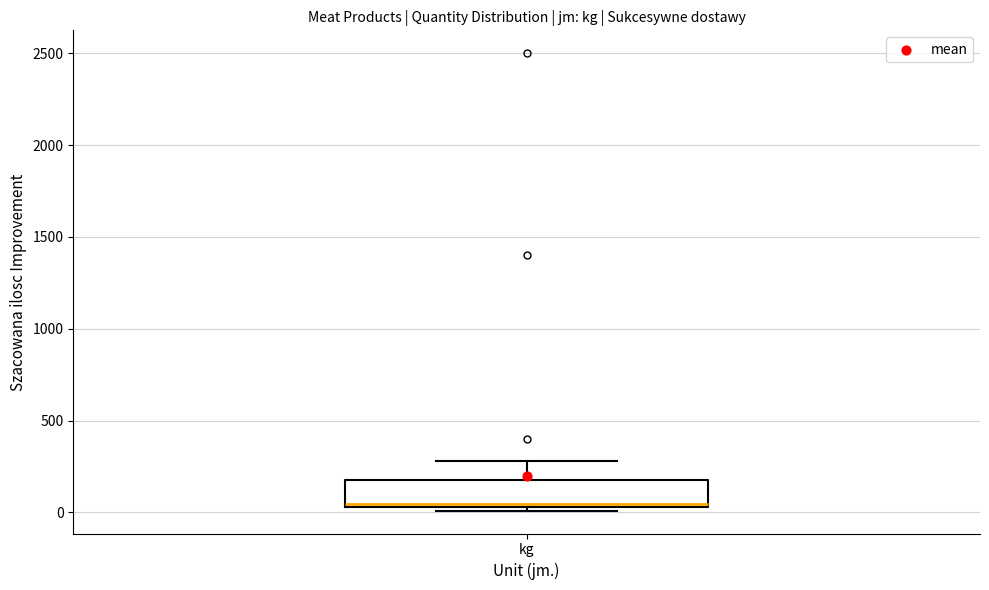

Read this box plot against the y-axis: the position of the median line, the range covered by the box, and the ends of both whiskers. The values are not printed on the chart, so give them approximately, as read against the axis.

median 50 (just above the box's lower edge), box 50 to 200, whiskers 0 to 300